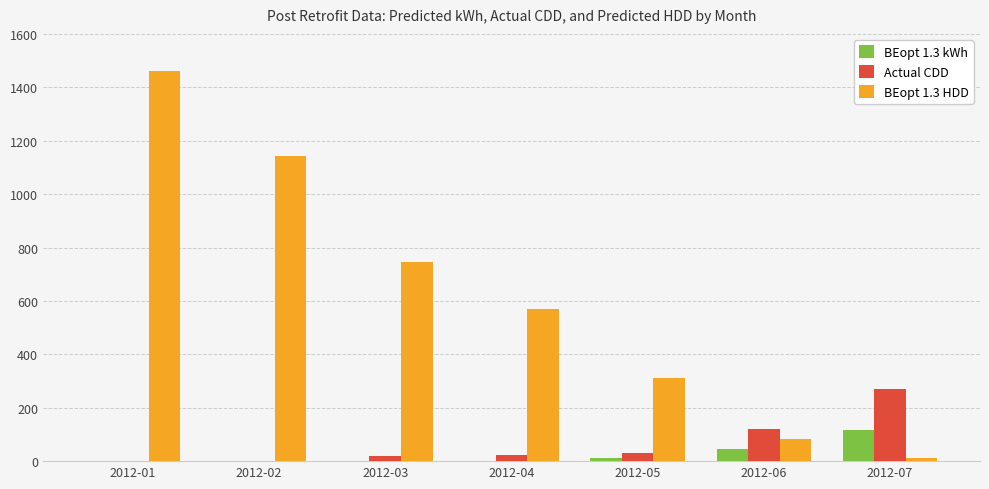

At which label does BEopt 1.3 HDD reach its peak?

2012-01